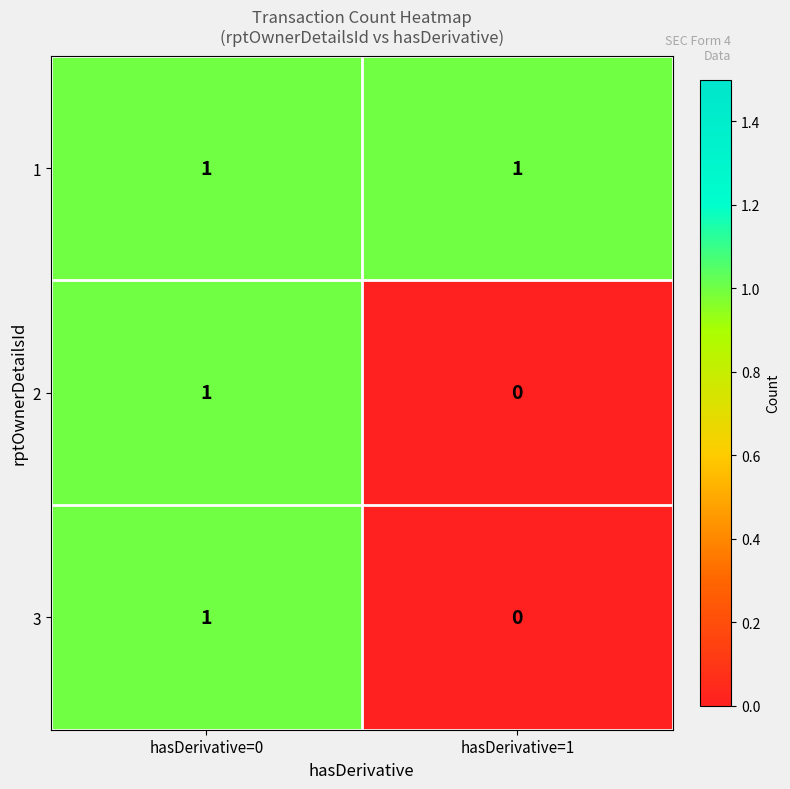

The value of 1 at hasDerivative=1 is 1. True or false?

True